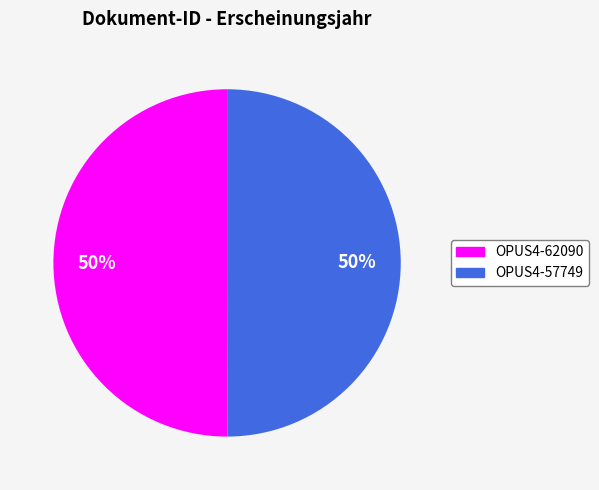

Do OPUS4-57749 and OPUS4-62090 together represent more than half of the pie?

Yes